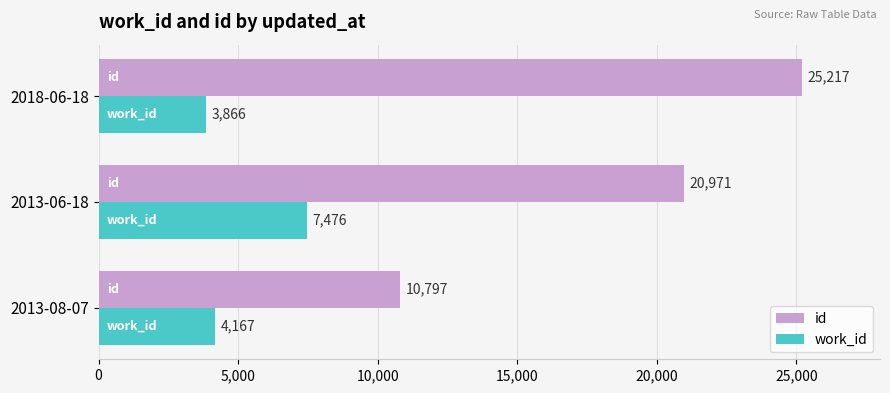

The work_id series shows 2637 at 2013-06-18. True or false?

False